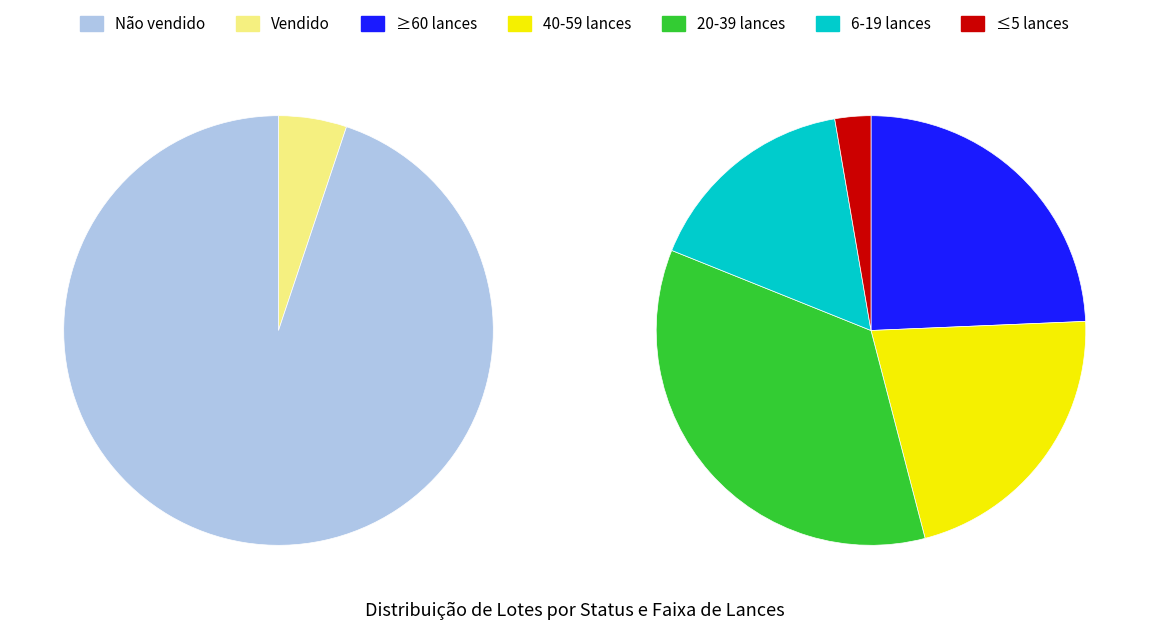

What percentage do Não vendido and Vendido together represent?

100.0%